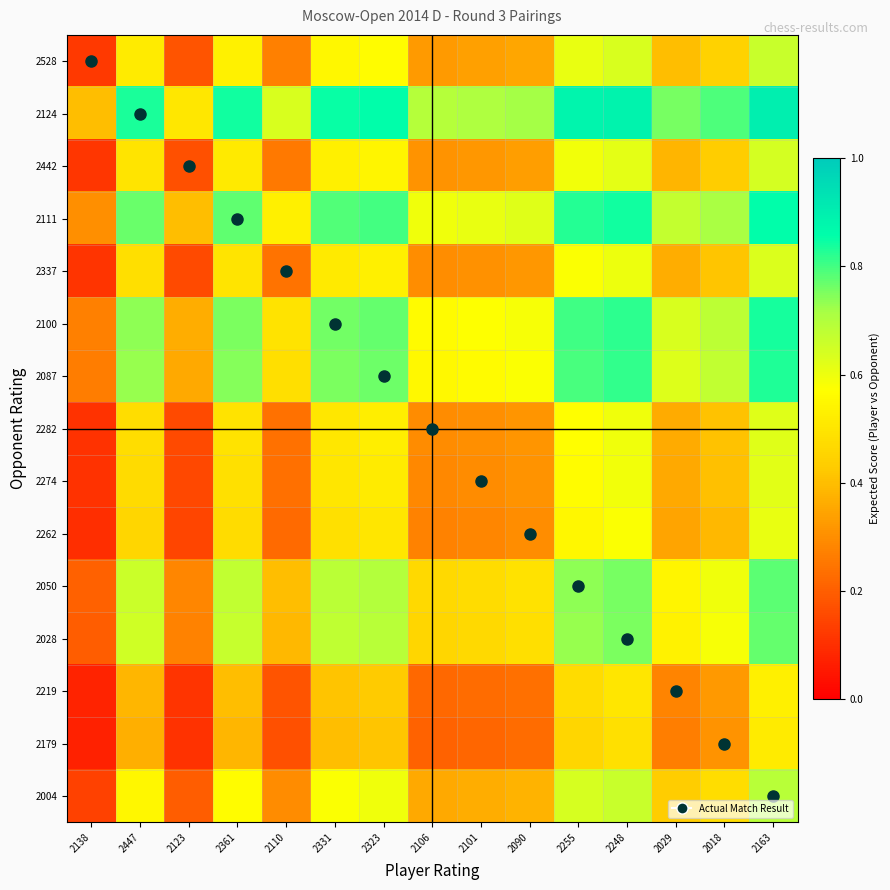

Reading left to right, list all the values displayed in this chart.

2528: 2138=0.1	2447=0.5	2123=0.2	2361=0.5	2110=0.3	2331=0.5	2323=0.6	2106=0.3	2101=0.3	2090=0.3	2255=0.6	2248=0.6	2029=0.4	2018=0.4	2163=0.7
2124: 2138=0.4	2447=0.8	2123=0.5	2361=0.8	2110=0.6	2331=0.9	2323=0.9	2106=0.7	2101=0.7	2090=0.7	2255=0.9	2248=0.9	2029=0.8	2018=0.8	2163=0.9
2442: 2138=0.1	2447=0.5	2123=0.2	2361=0.5	2110=0.3	2331=0.5	2323=0.5	2106=0.3	2101=0.3	2090=0.3	2255=0.6	2248=0.6	2029=0.4	2018=0.4	2163=0.6
2111: 2138=0.3	2447=0.8	2123=0.4	2361=0.8	2110=0.5	2331=0.8	2323=0.8	2106=0.6	2101=0.6	2090=0.6	2255=0.8	2248=0.8	2029=0.7	2018=0.7	2163=0.9
2337: 2138=0.1	2447=0.5	2123=0.2	2361=0.5	2110=0.2	2331=0.5	2323=0.5	2106=0.3	2101=0.3	2090=0.3	2255=0.6	2248=0.6	2029=0.4	2018=0.4	2163=0.6
2100: 2138=0.3	2447=0.7	2123=0.4	2361=0.8	2110=0.5	2331=0.8	2323=0.8	2106=0.6	2101=0.6	2090=0.6	2255=0.8	2248=0.8	2029=0.6	2018=0.7	2163=0.8
2087: 2138=0.3	2447=0.7	2123=0.4	2361=0.7	2110=0.5	2331=0.8	2323=0.8	2106=0.6	2101=0.6	2090=0.6	2255=0.8	2248=0.8	2029=0.6	2018=0.7	2163=0.8
2282: 2138=0.1	2447=0.5	2123=0.2	2361=0.5	2110=0.2	2331=0.5	2323=0.5	2106=0.3	2101=0.3	2090=0.3	2255=0.6	2248=0.6	2029=0.4	2018=0.4	2163=0.6
2274: 2138=0.1	2447=0.5	2123=0.2	2361=0.5	2110=0.2	2331=0.5	2323=0.5	2106=0.3	2101=0.3	2090=0.3	2255=0.6	2248=0.6	2029=0.4	2018=0.4	2163=0.6
2262: 2138=0.1	2447=0.5	2123=0.1	2361=0.5	2110=0.2	2331=0.5	2323=0.5	2106=0.3	2101=0.3	2090=0.3	2255=0.5	2248=0.6	2029=0.3	2018=0.4	2163=0.6
2050: 2138=0.2	2447=0.7	2123=0.3	2361=0.7	2110=0.4	2331=0.7	2323=0.7	2106=0.5	2101=0.5	2090=0.5	2255=0.7	2248=0.8	2029=0.5	2018=0.6	2163=0.8
2028: 2138=0.2	2447=0.7	2123=0.3	2361=0.7	2110=0.4	2331=0.7	2323=0.7	2106=0.5	2101=0.5	2090=0.5	2255=0.7	2248=0.8	2029=0.5	2018=0.6	2163=0.8
2219: 2138=0.1	2447=0.4	2123=0.1	2361=0.4	2110=0.2	2331=0.4	2323=0.4	2106=0.2	2101=0.2	2090=0.2	2255=0.5	2248=0.5	2029=0.3	2018=0.3	2163=0.5
2179: 2138=0.1	2447=0.4	2123=0.1	2361=0.4	2110=0.2	2331=0.4	2323=0.4	2106=0.2	2101=0.2	2090=0.2	2255=0.5	2248=0.5	2029=0.3	2018=0.3	2163=0.5
2004: 2138=0.1	2447=0.5	2123=0.2	2361=0.6	2110=0.3	2331=0.6	2323=0.6	2106=0.4	2101=0.4	2090=0.4	2255=0.6	2248=0.7	2029=0.4	2018=0.5	2163=0.7